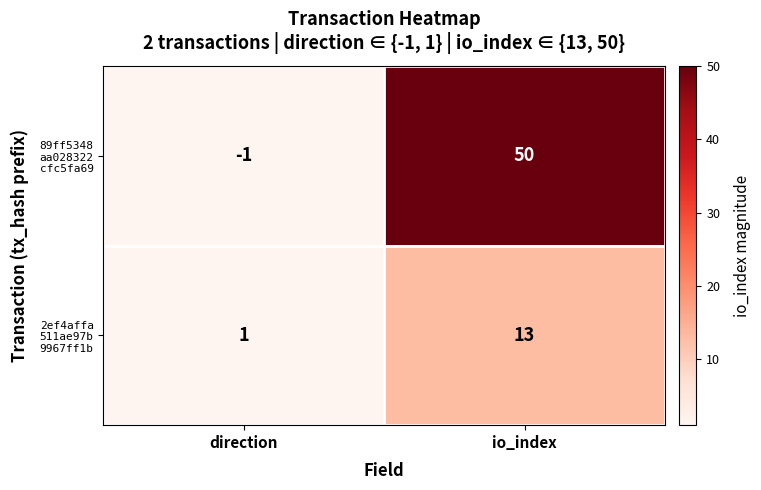

Which label corresponds to the smallest value in the chart?

direction